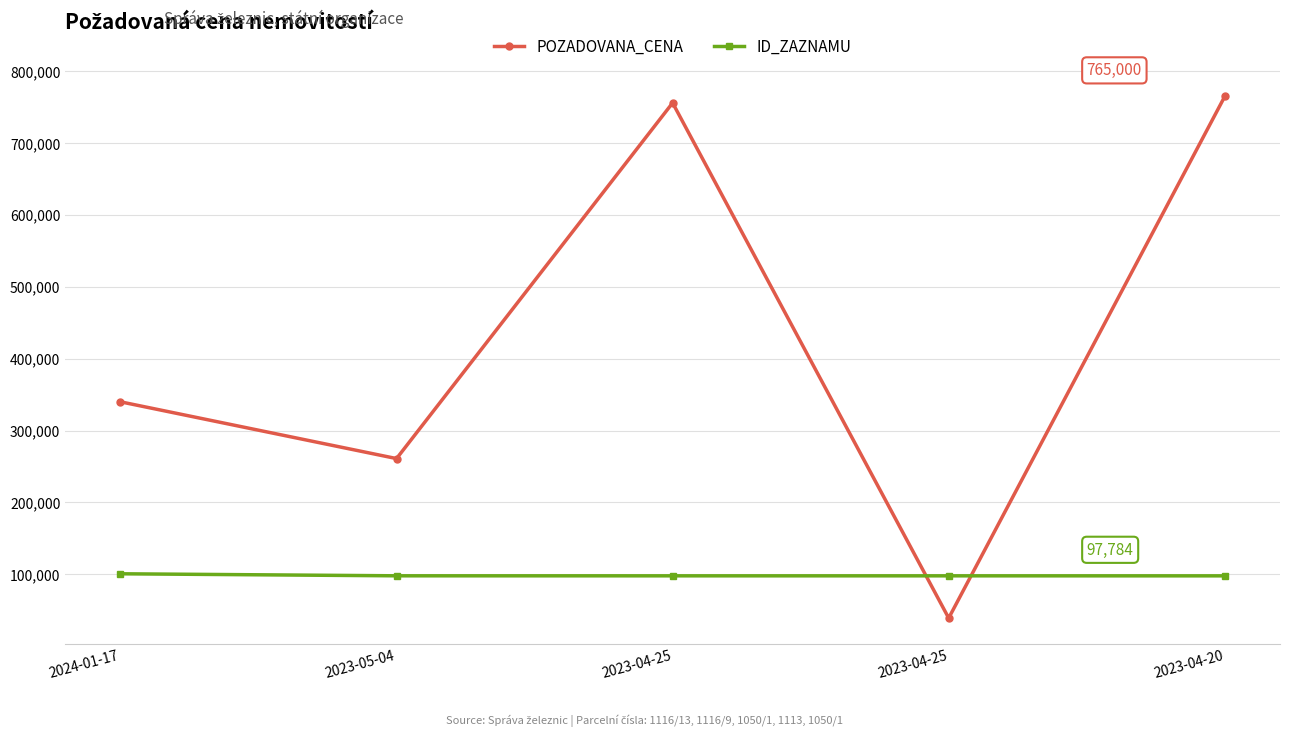

Reading left to right, list all the values displayed in this chart.

POZADOVANA_CENA: 2024-01-17=340000	2023-05-04=261000	2023-04-25=756000	2023-04-25=39000	2023-04-20=765000
ID_ZAZNAMU: 2024-01-17=100661	2023-05-04=97841	2023-04-25=97809	2023-04-25=97812	2023-04-20=97784